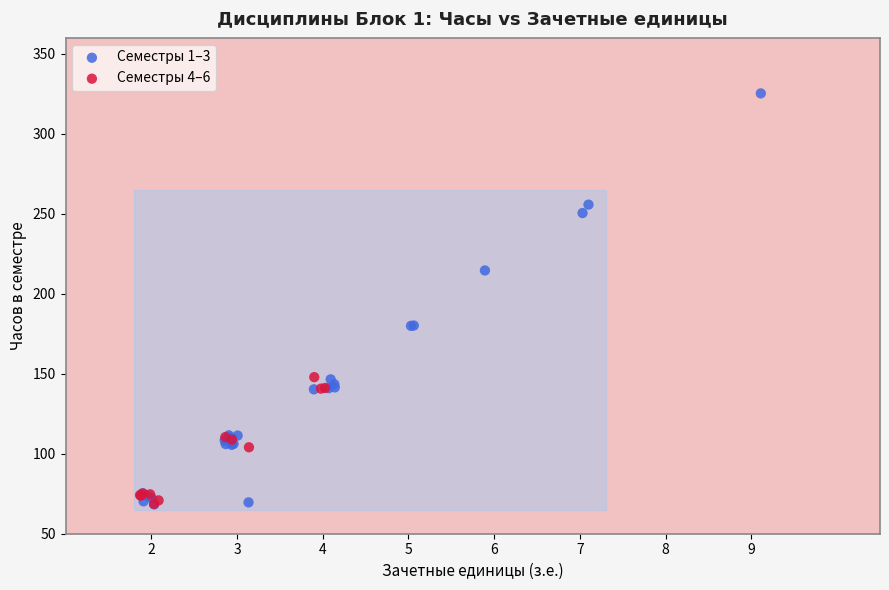

Which series reaches the maximum Y coordinate?

Семестры 1–3